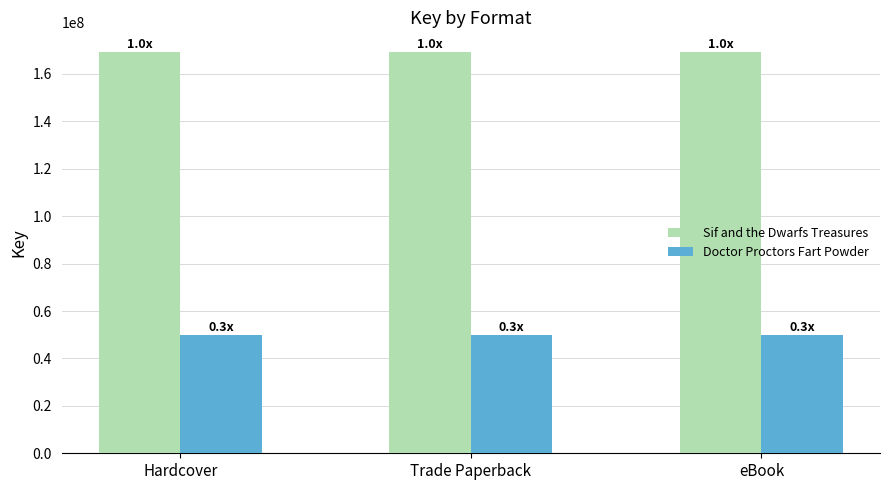

What is the difference between the highest and lowest values at Trade Paperback?

119322199